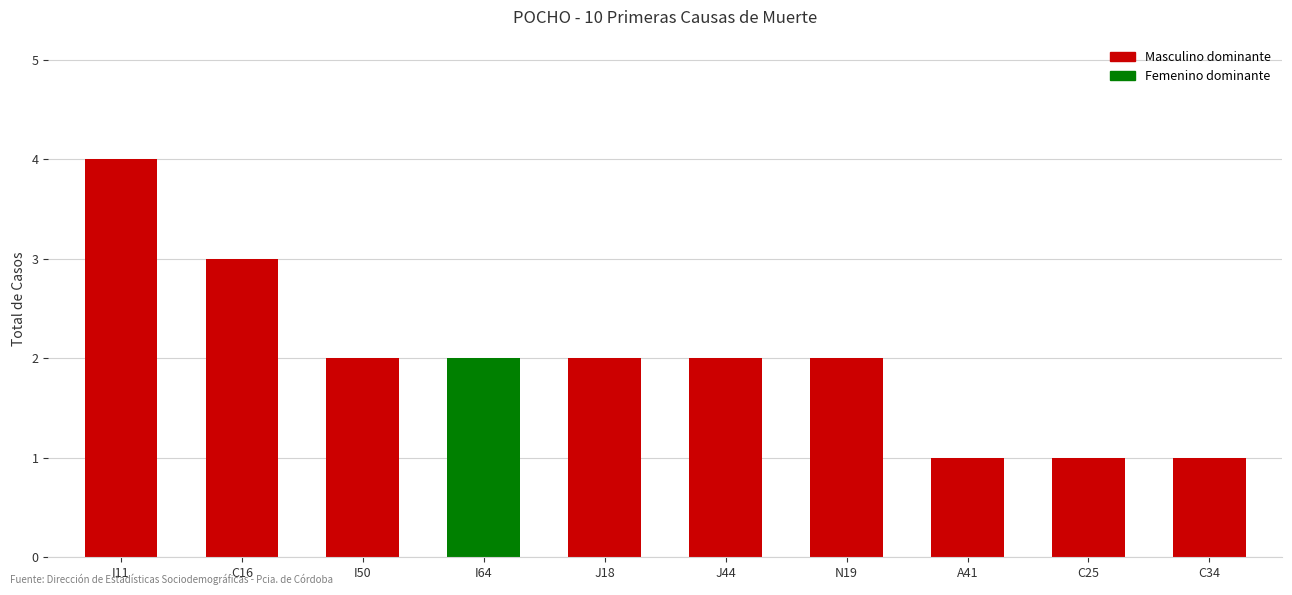

Which category has the highest value across all series?

I11